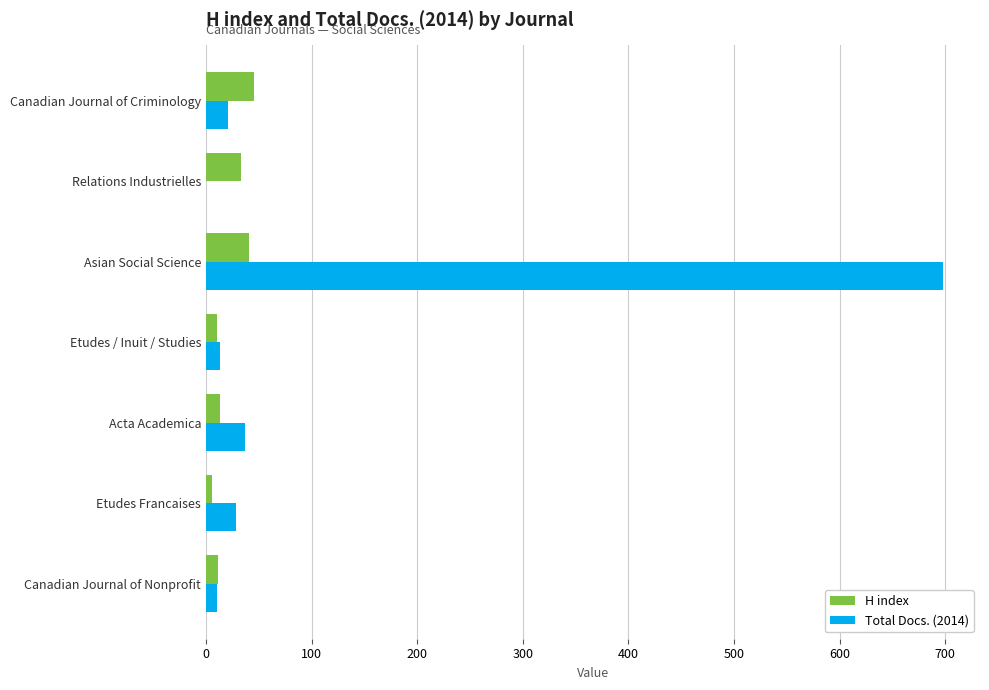

What is the sum of all H index values?

159